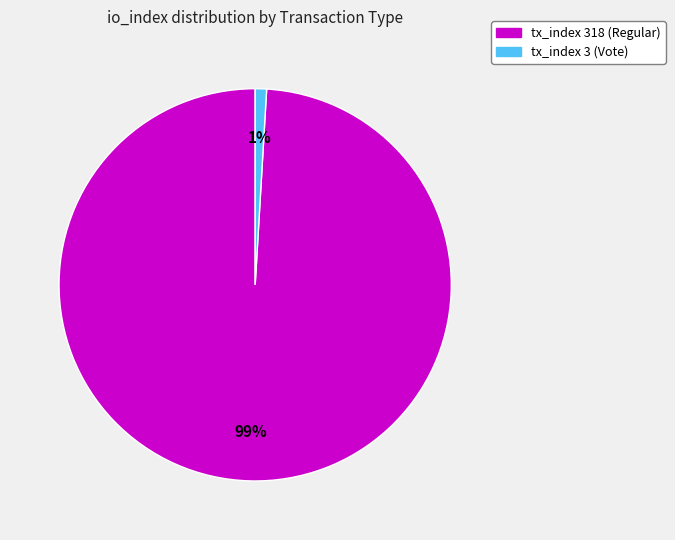

To the nearest percent, what is the average slice percentage?

50%